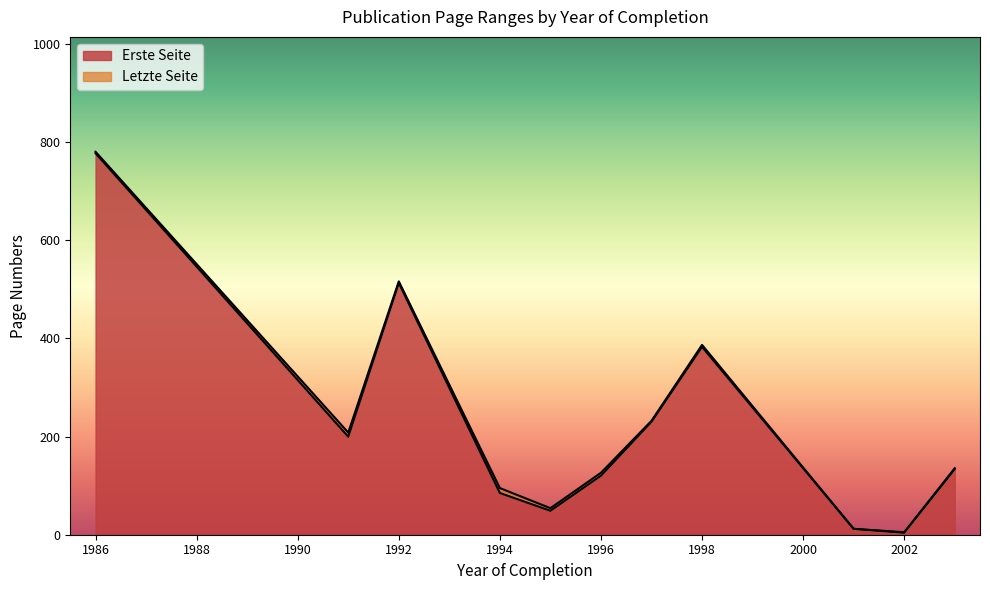

What are all the series names shown in the legend?

Erste Seite, Letzte Seite